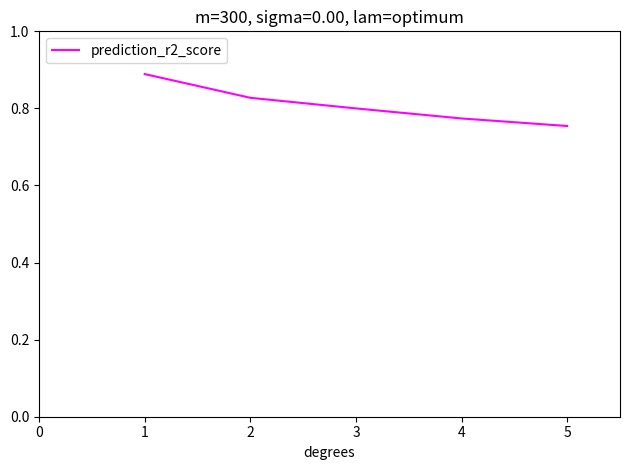

What is the sum of the values at 1 and 4?

1.7